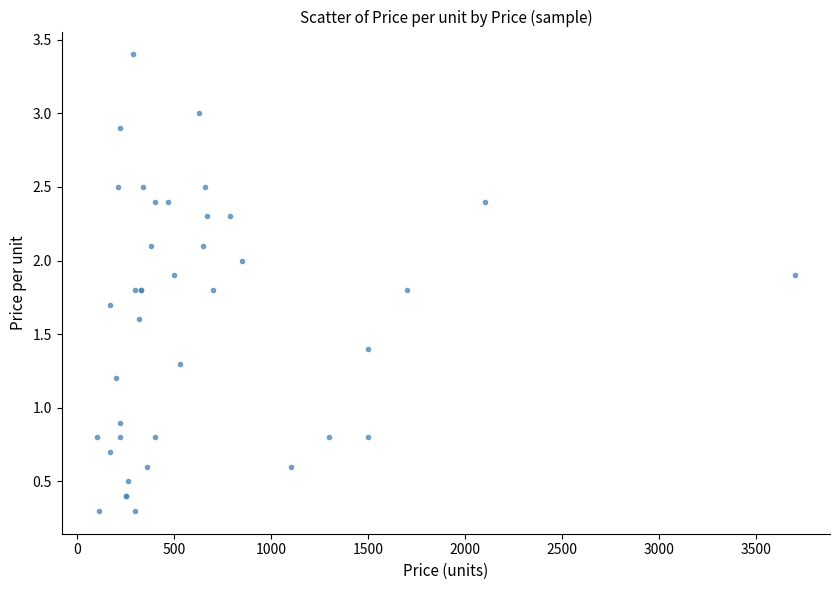

What Y value in the scatter plot is closest to 1?

0.9